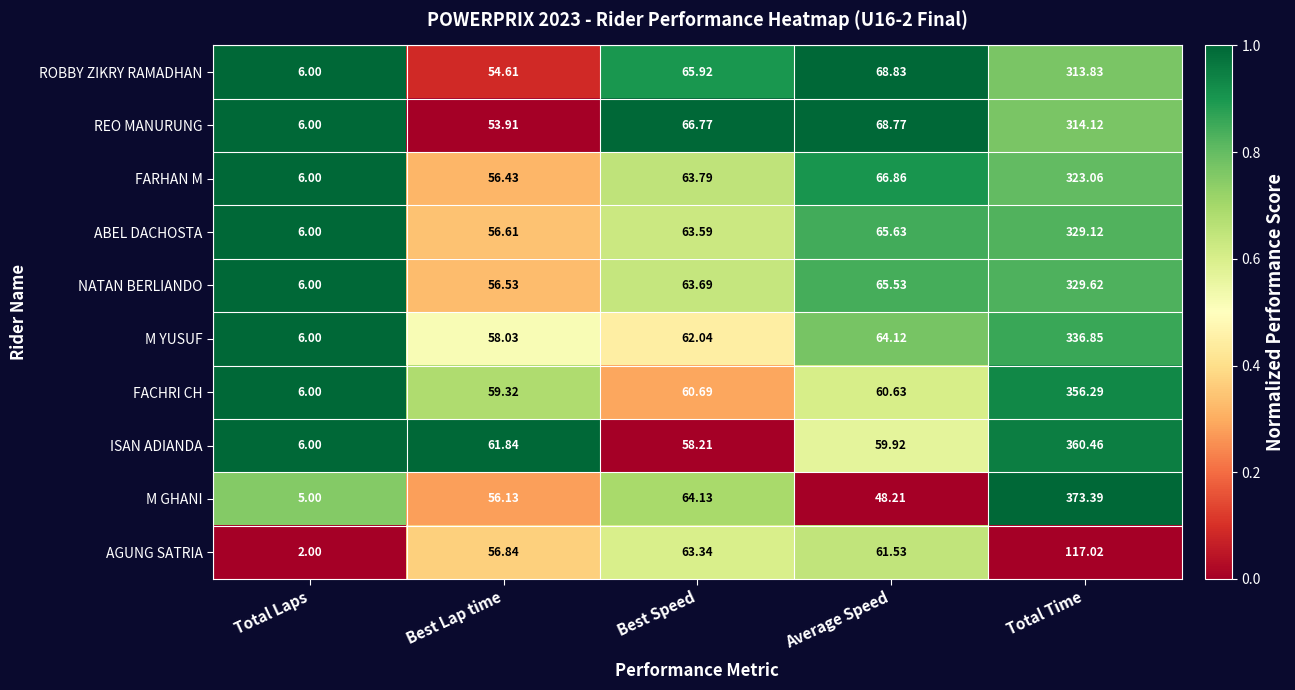

What is the spread (max minus min) of values at Total Laps?

4.0